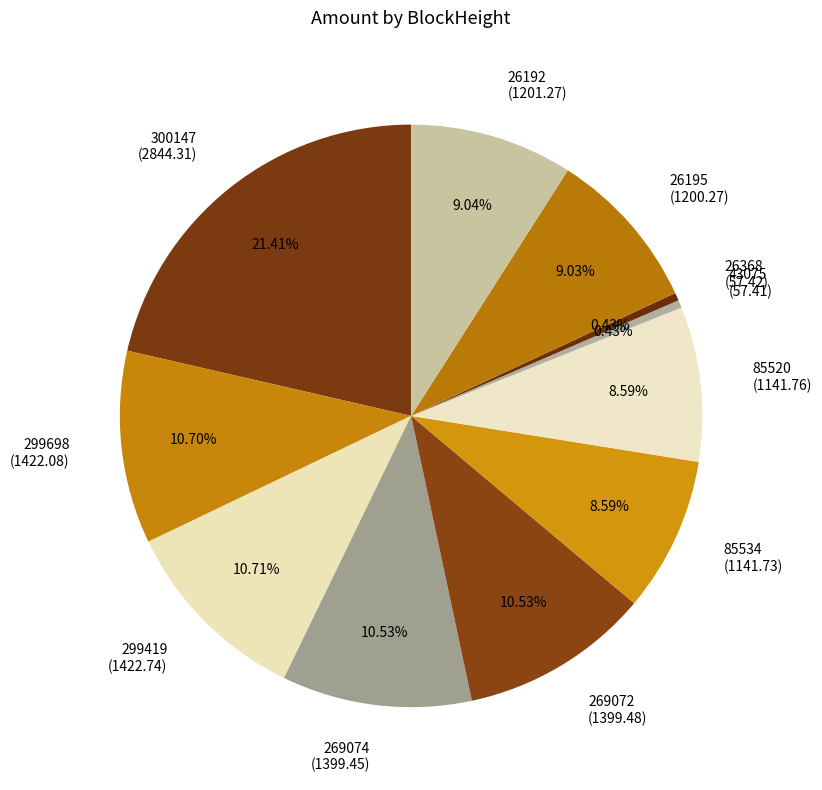

To the nearest percent, what is the difference between the largest and smallest slice percentages?

21%